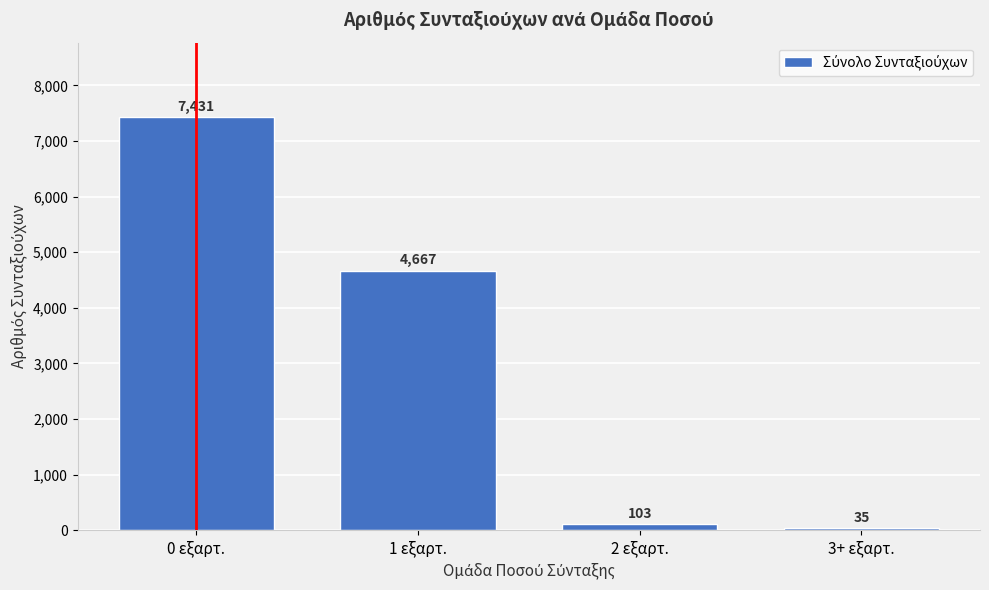

Reading right to left, what are all the values shown in this chart?

3+ εξαρτ.=35	2 εξαρτ.=103	1 εξαρτ.=4667	0 εξαρτ.=7431